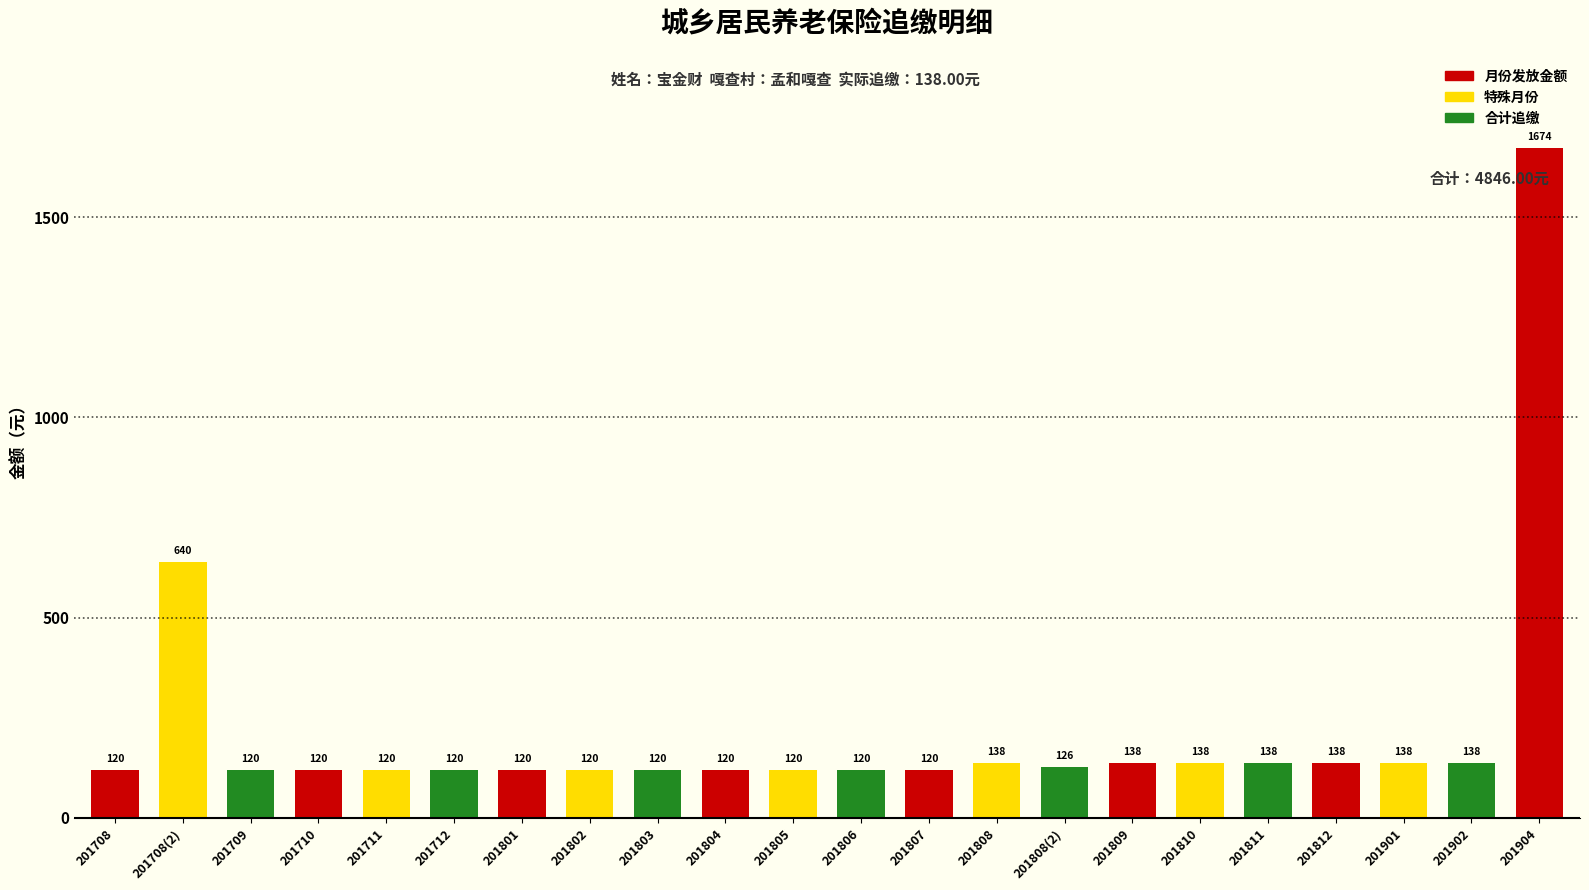

What is the sum of all values?

4846